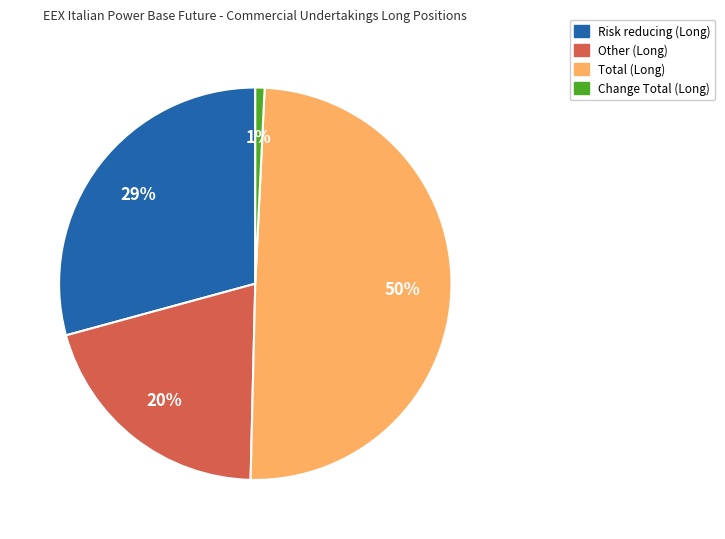

To the nearest percent, what is the difference between the Risk reducing (Long) and Change Total (Long) slice percentages?

28%